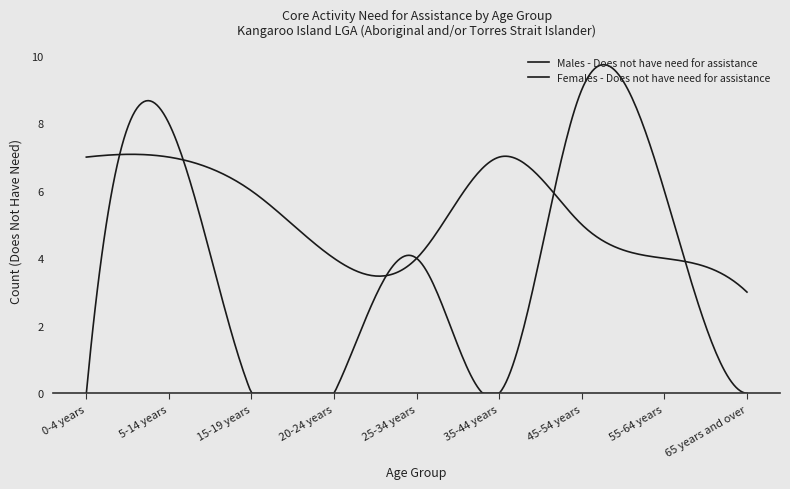

What is the difference between the maximum and minimum values in the Males - Does not have need for assistance series?

4